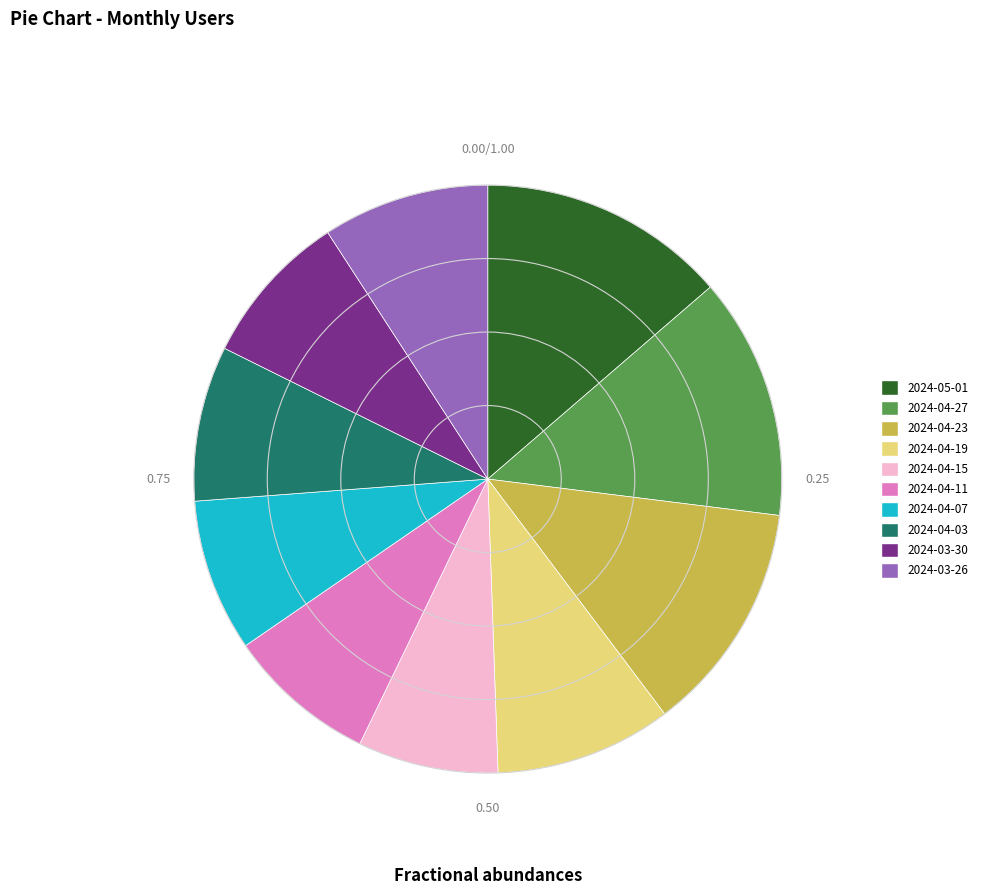

Is there a majority slice in this chart?

No